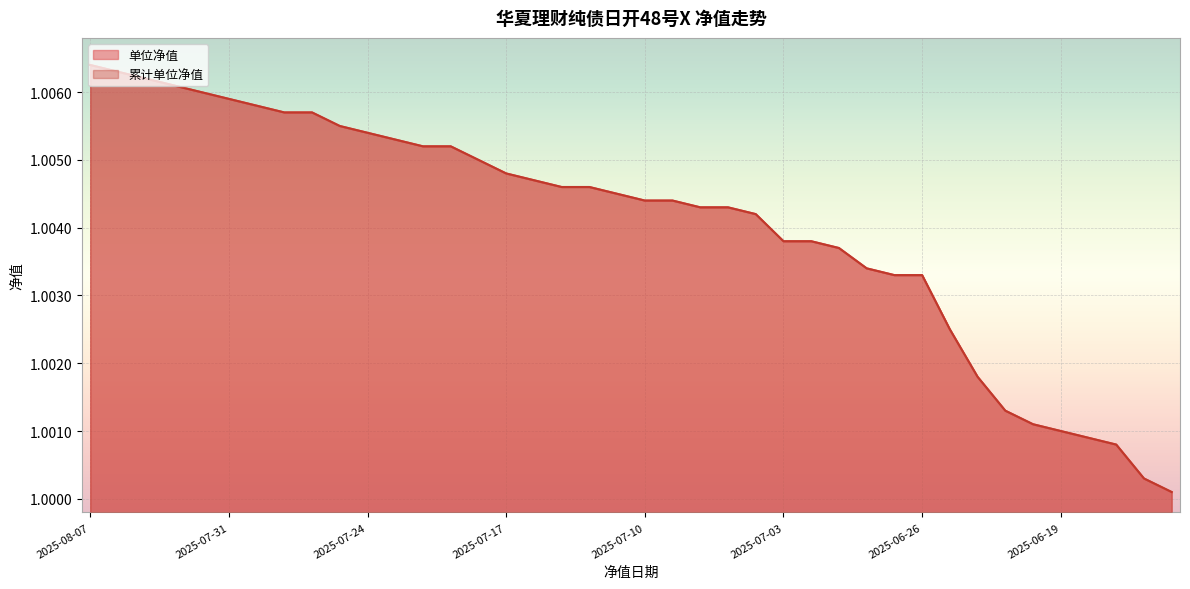

True or false: 累计单位净值 has more than 1 points higher than both neighbors.

False